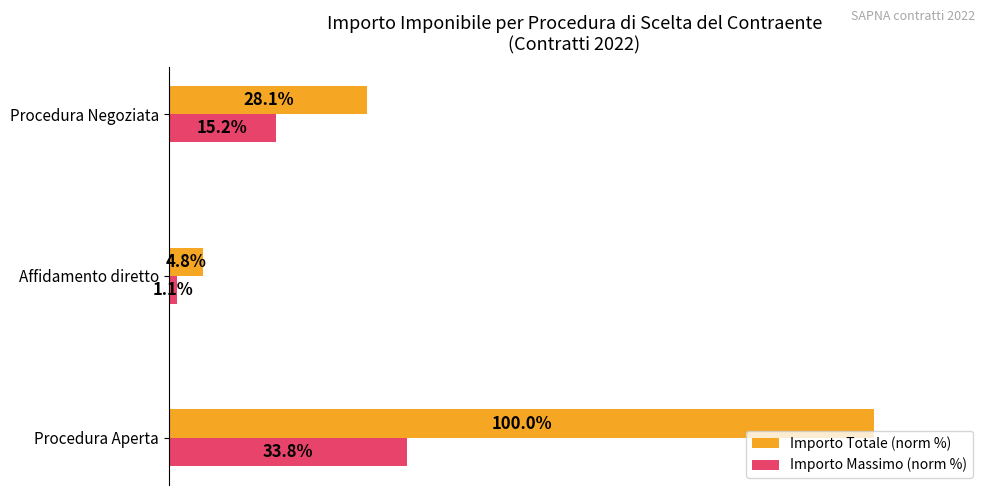

Which series changed the most between Affidamento diretto and Procedura Negoziata?

Importo Totale (norm %)